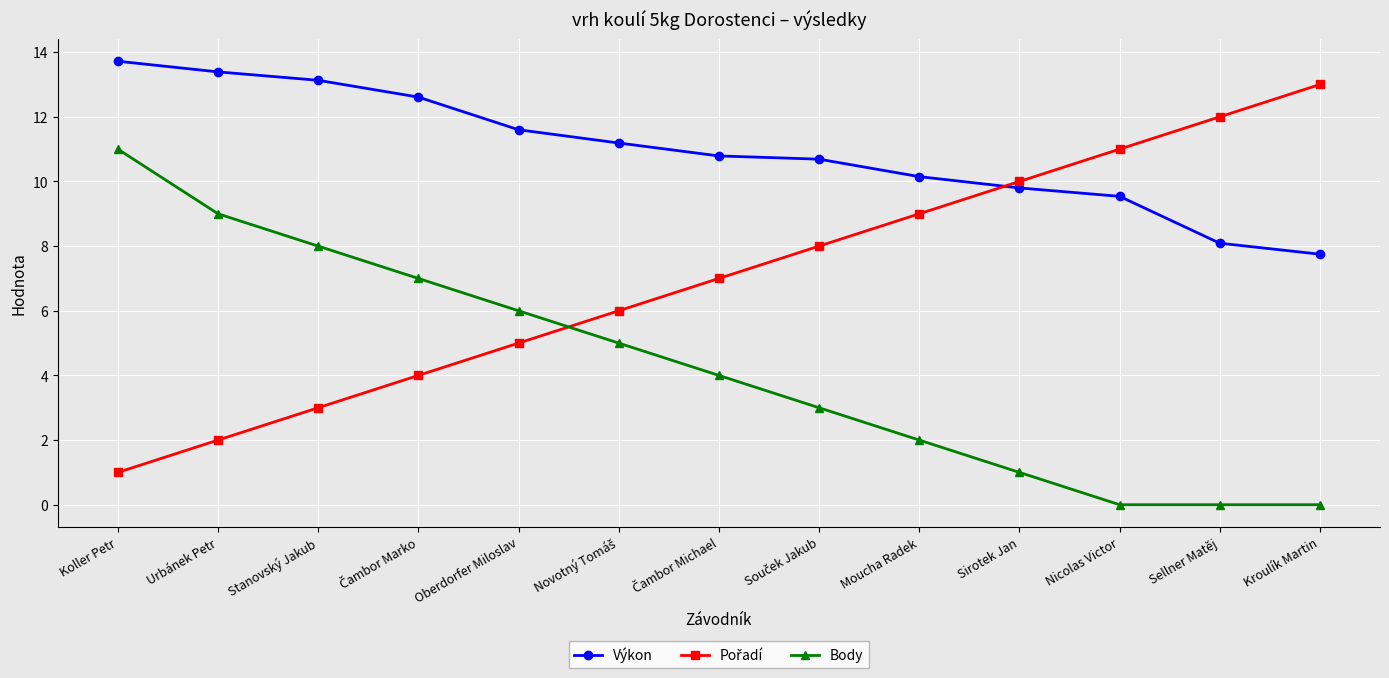

True or false: Body and Výkon intersect in this chart.

False